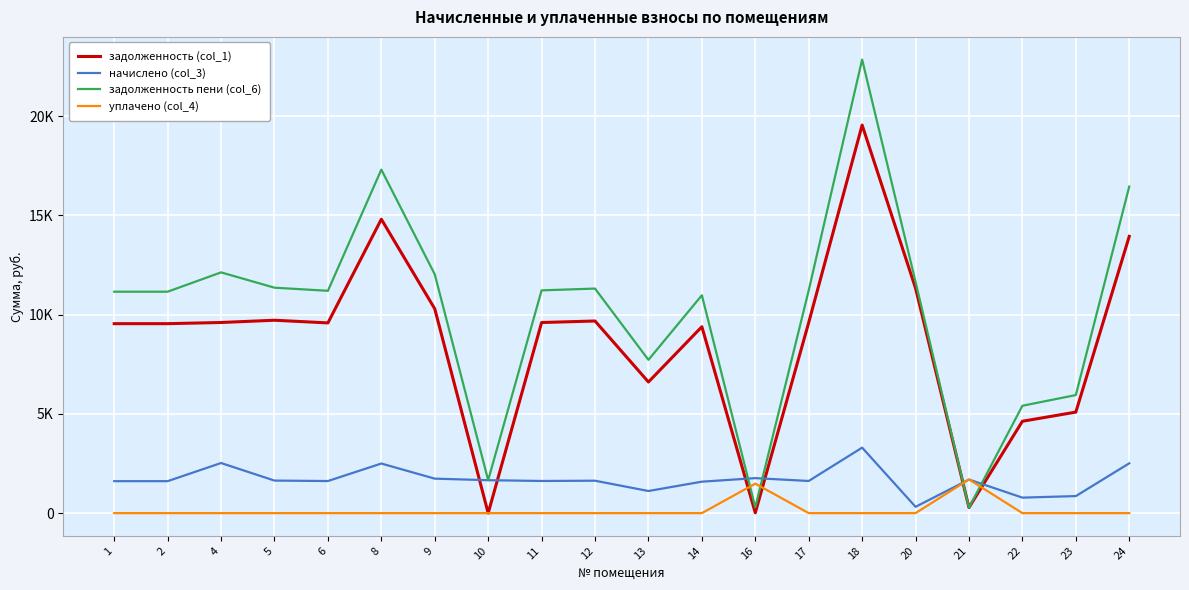

What is the difference between the задолженность пени (col_6) values at 17 and 13?

3500.6